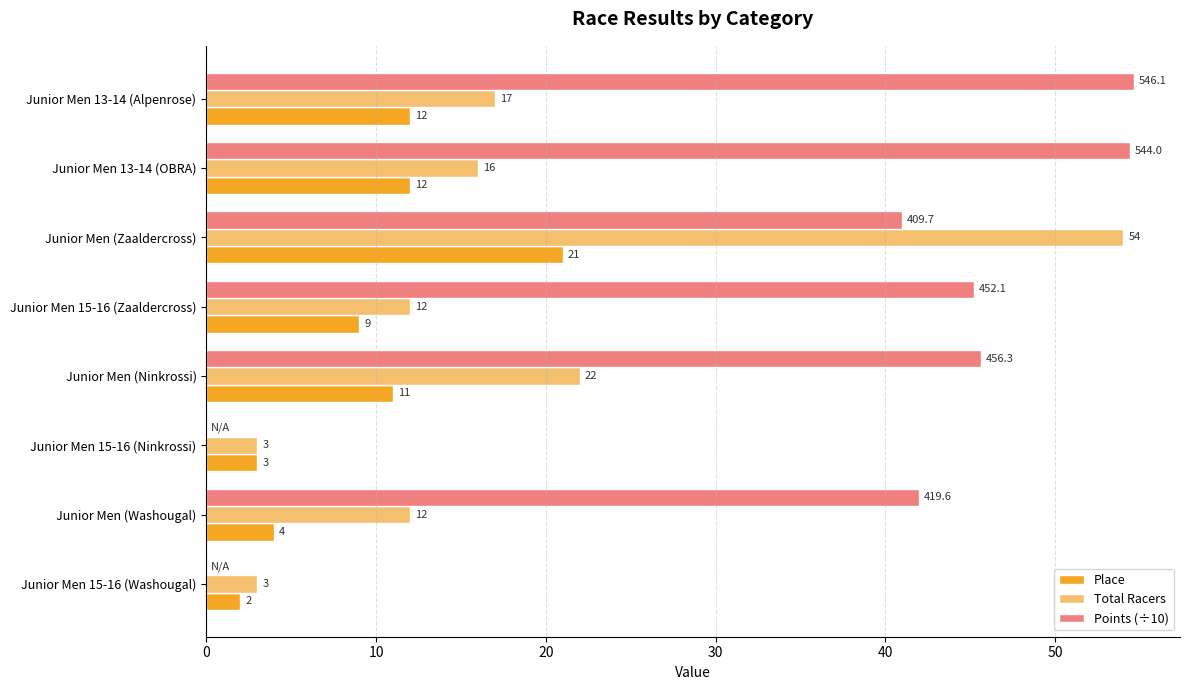

True or false: Place has a value of 12.0 at Junior Men 13-14 (Alpenrose).

True